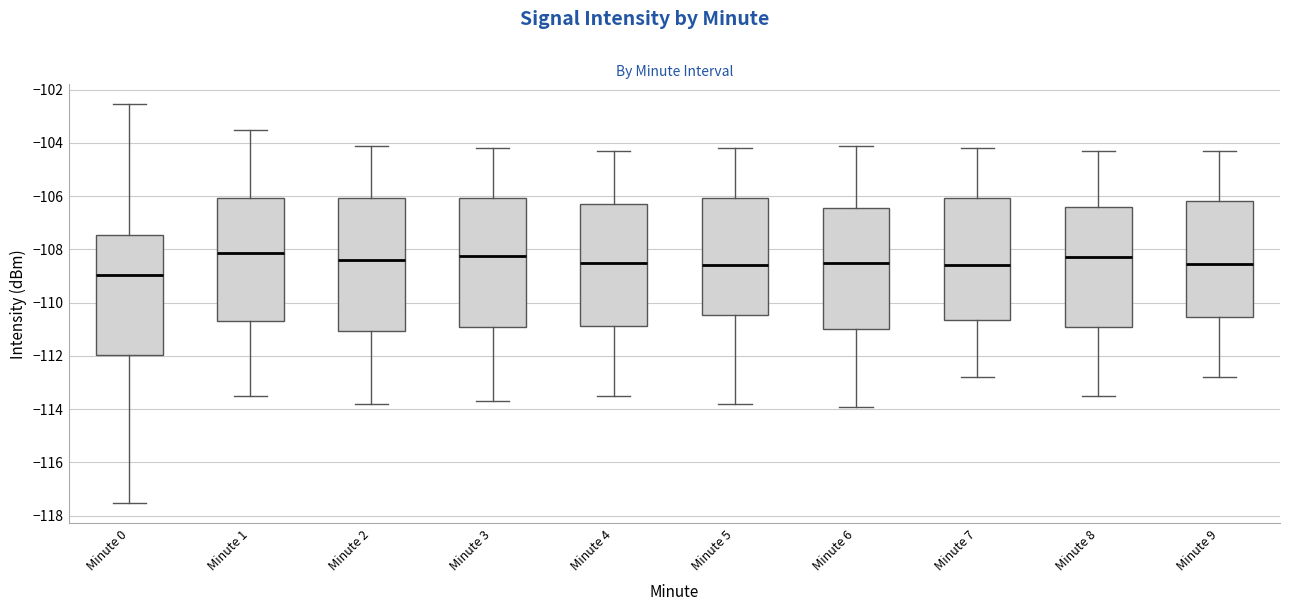

Where does the lower whisker of the box for Minute 6 end on the y-axis? The values are not printed on the chart, so give them approximately, as read against the axis.

-113.8